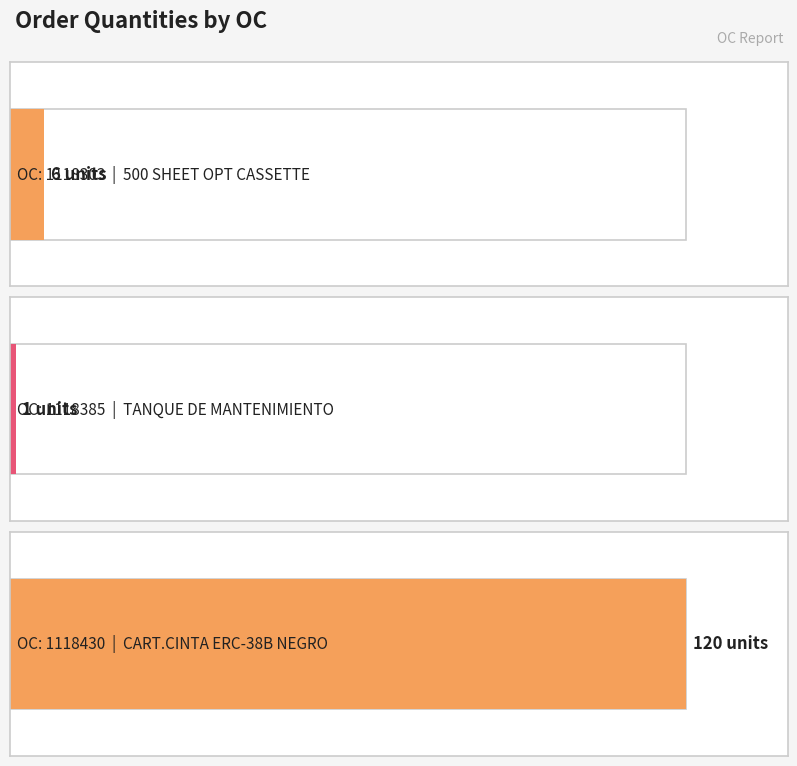

Rank the categories by value from highest to lowest.

1118430, 1118303, 1118385